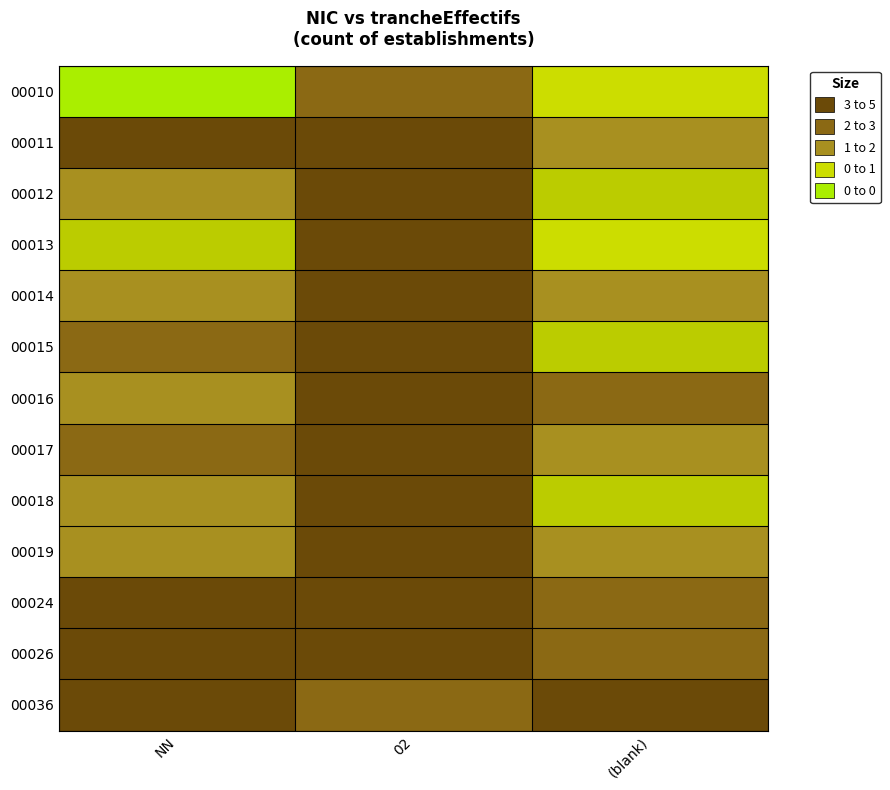

What is the total value across all series at 02?

2